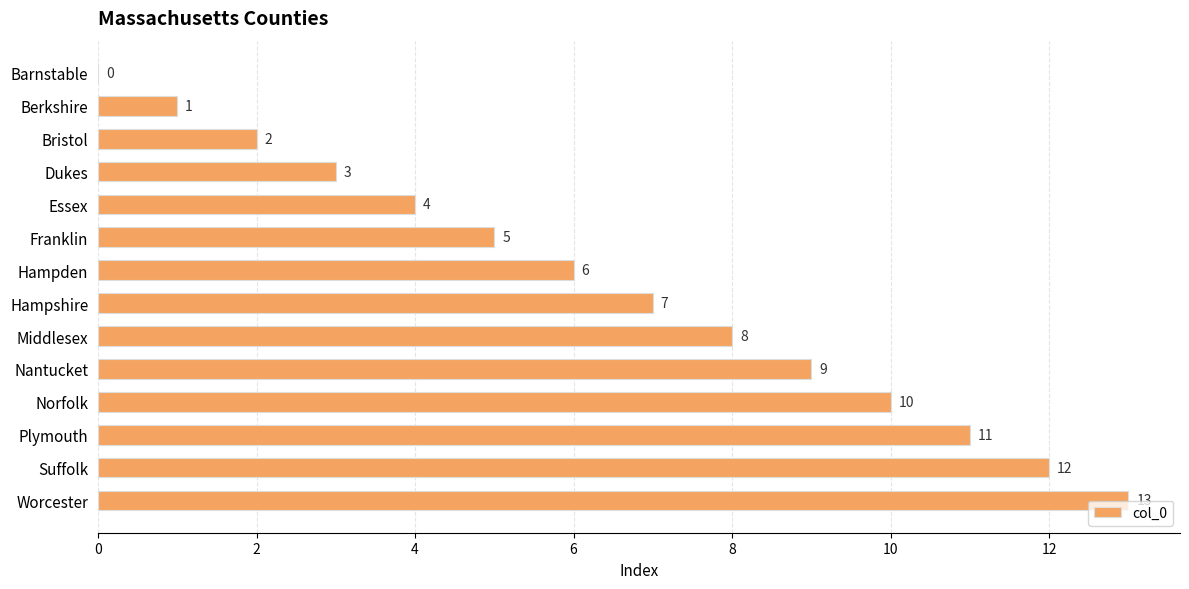

At which label is the value closest to 6?

Hampden